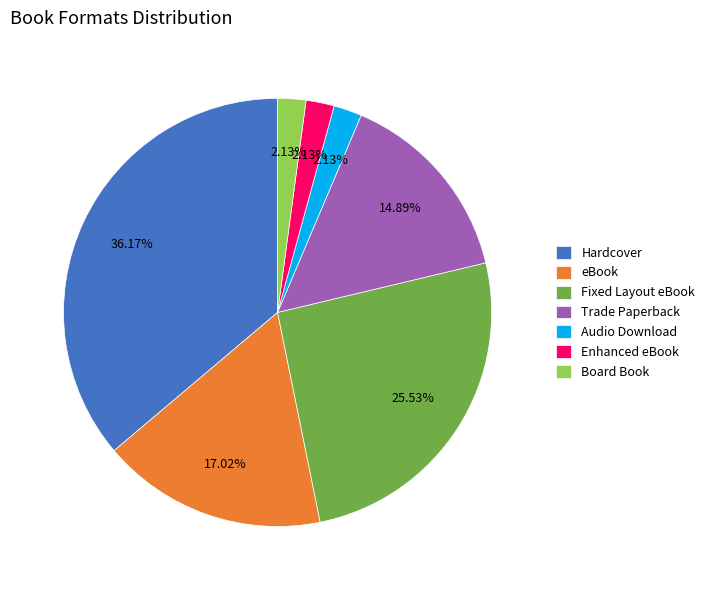

Is there a majority slice in this chart?

No